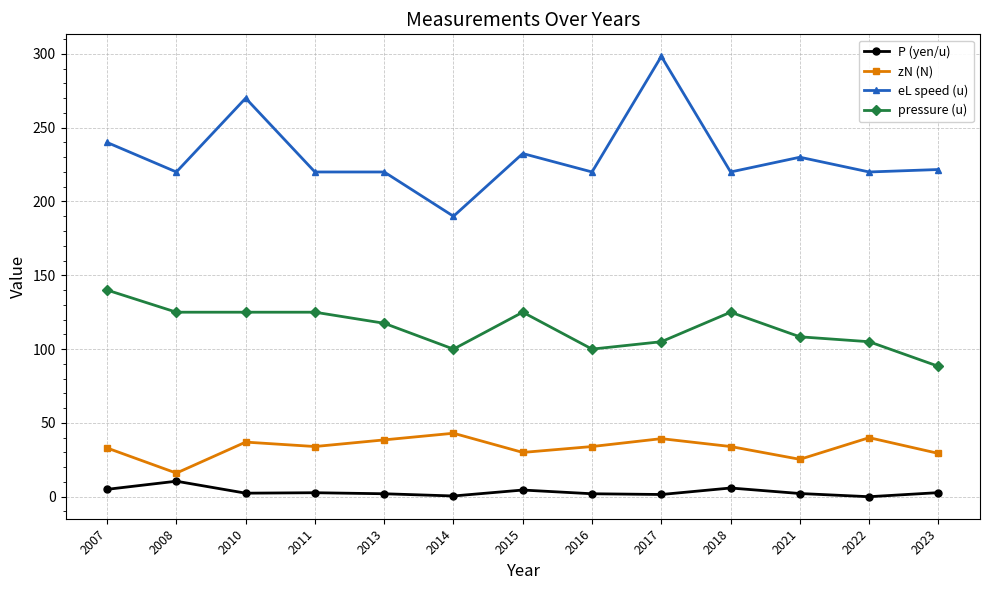

How many distinct data groups are displayed?

4